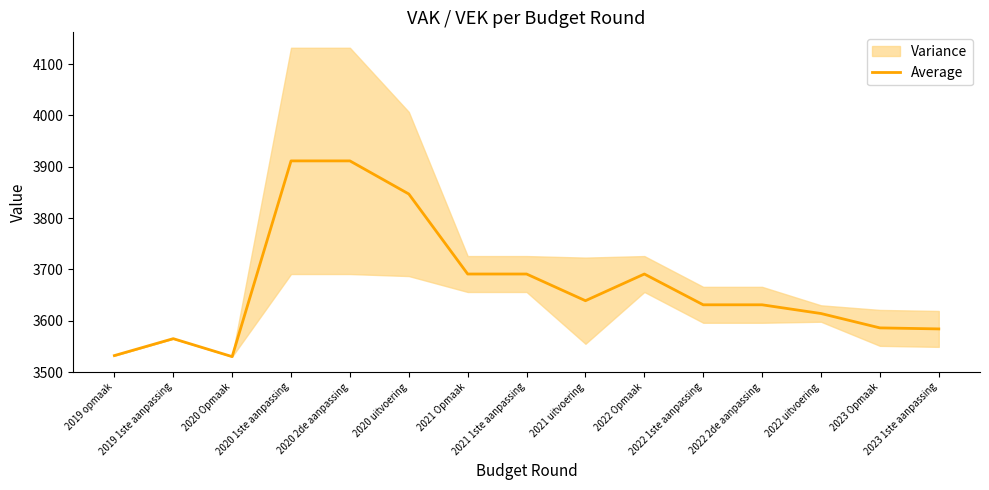

How many values are below 3631?

6